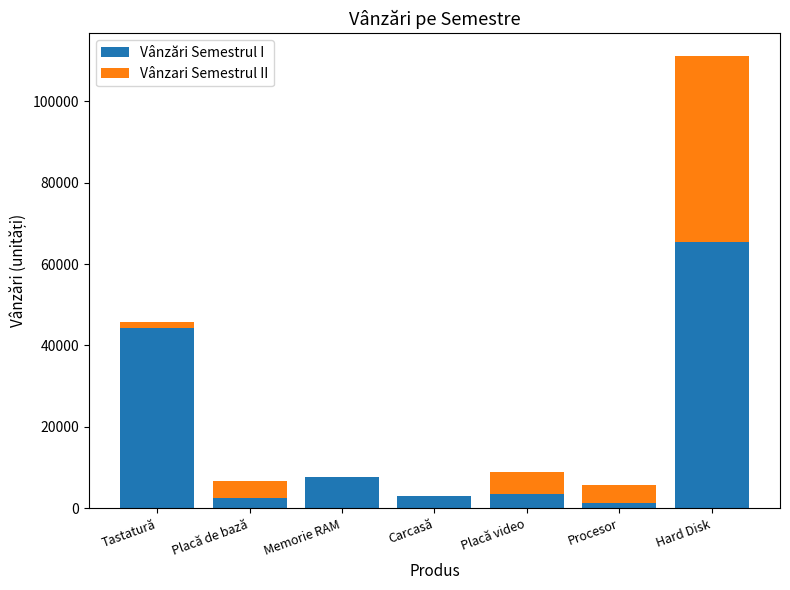

Is it true that Vânzări Semestrul I equals 110160 at Hard Disk?

False